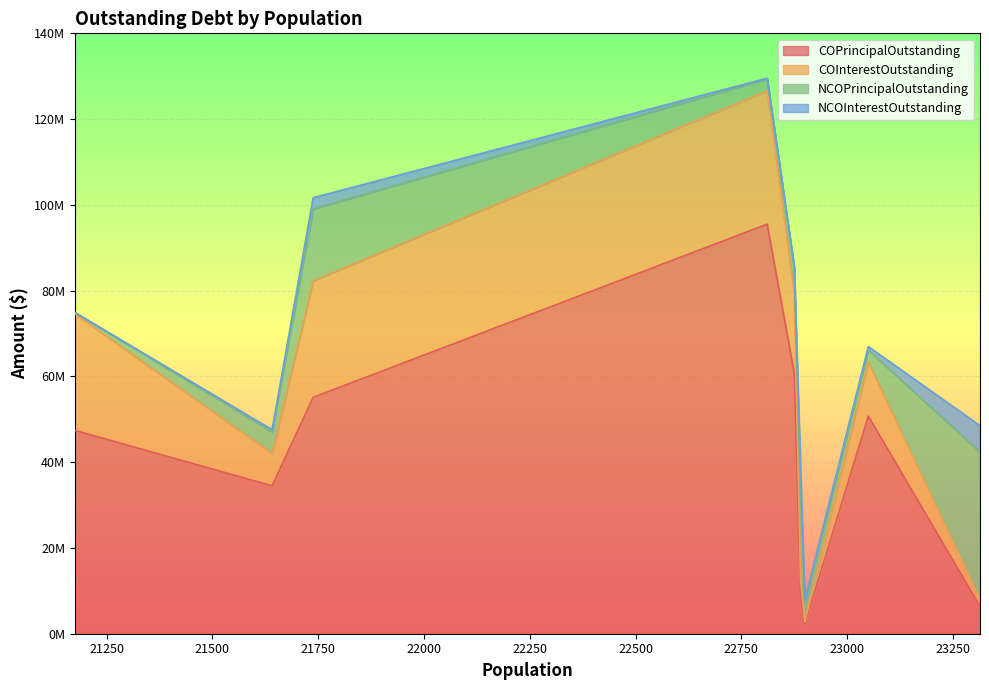

Which series has the largest total across all categories?

COPrincipalOutstanding